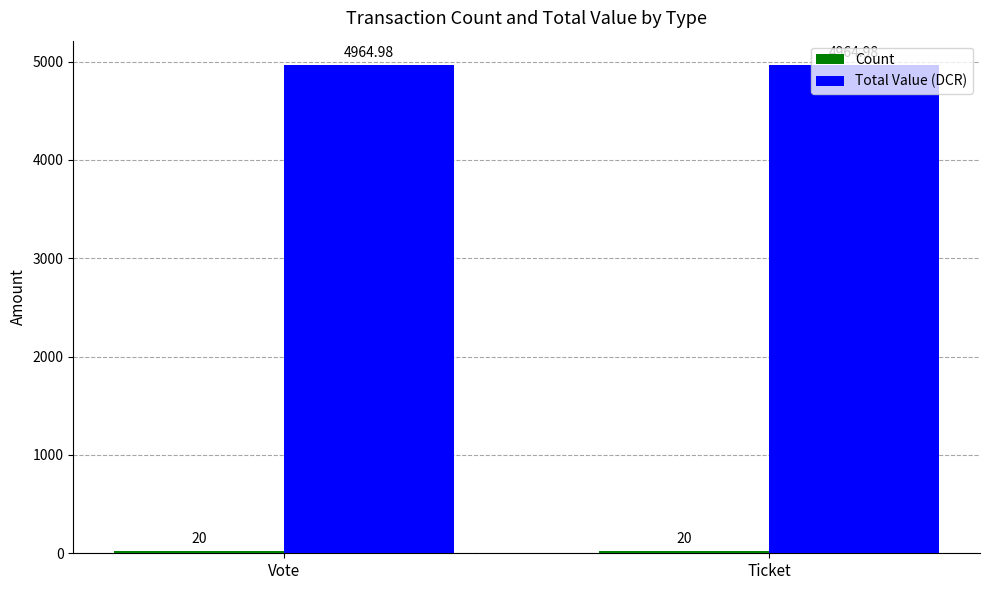

What is the total value across all series at Ticket?

4985.0